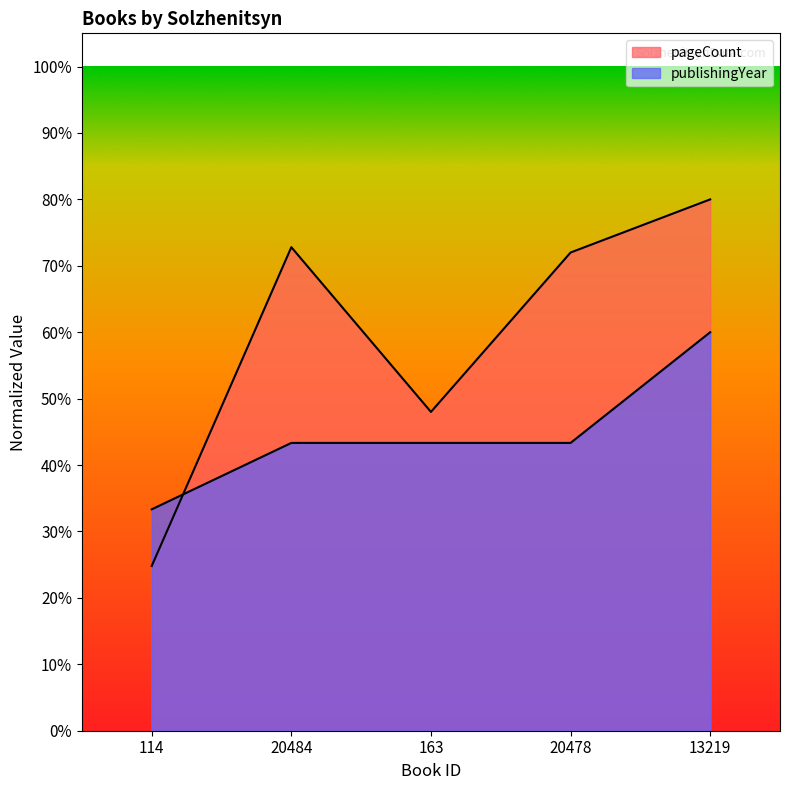

Reading left to right, list all the values displayed in this chart.

pageCount: 114=0.2	20484=0.7	163=0.5	20478=0.7	13219=0.8
publishingYear: 114=0.3	20484=0.4	163=0.4	20478=0.4	13219=0.6